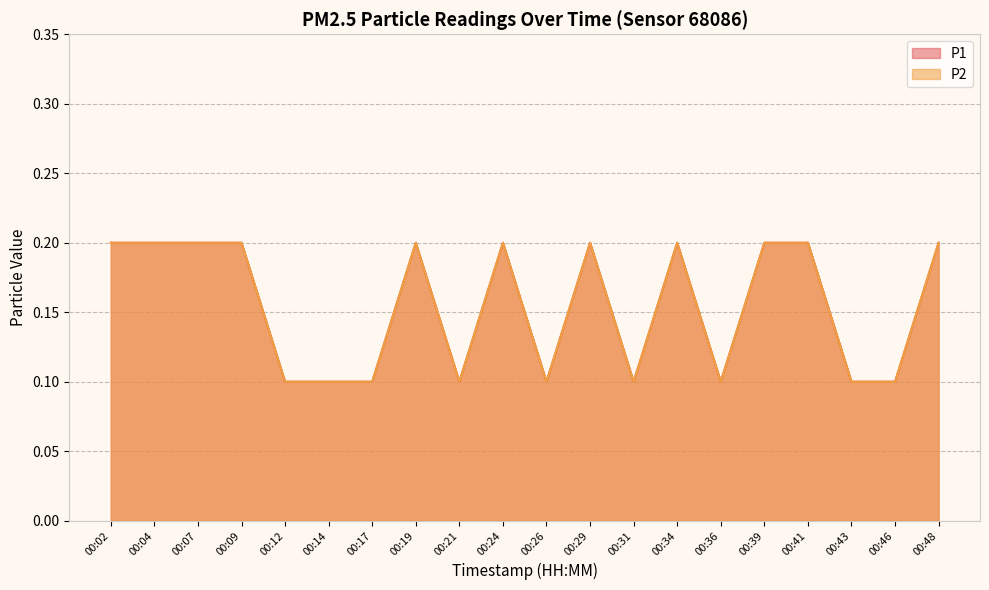

Which has a higher value, 00:02 or 00:39?

00:02